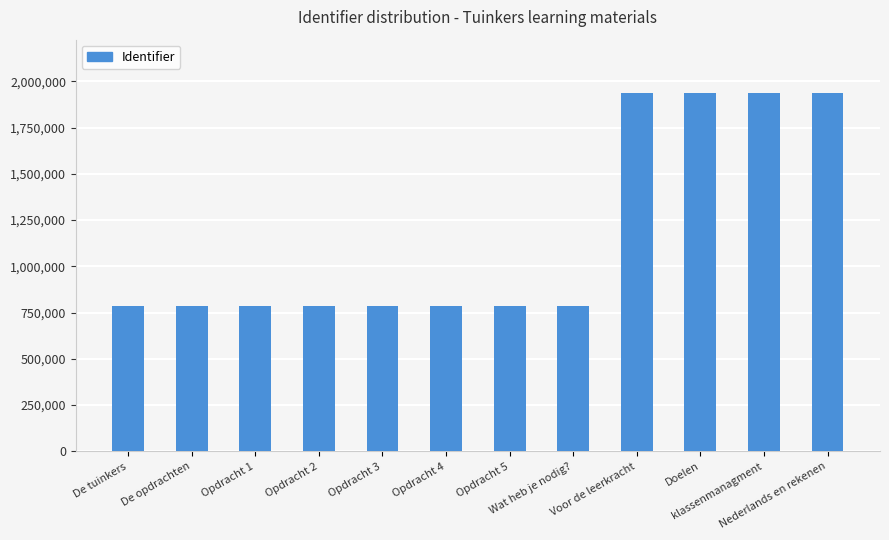

Count the number of categories in the chart.

12